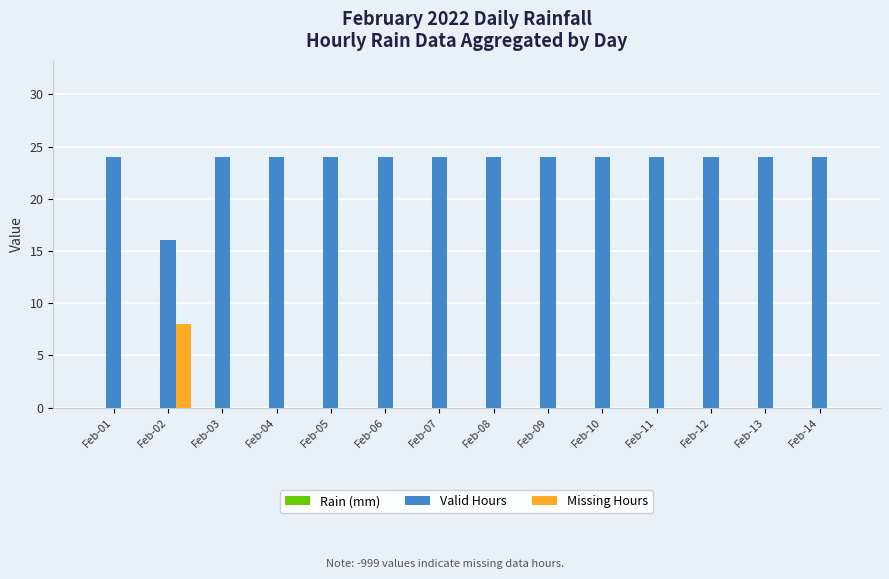

What is the total value across all series at Feb-01?

24